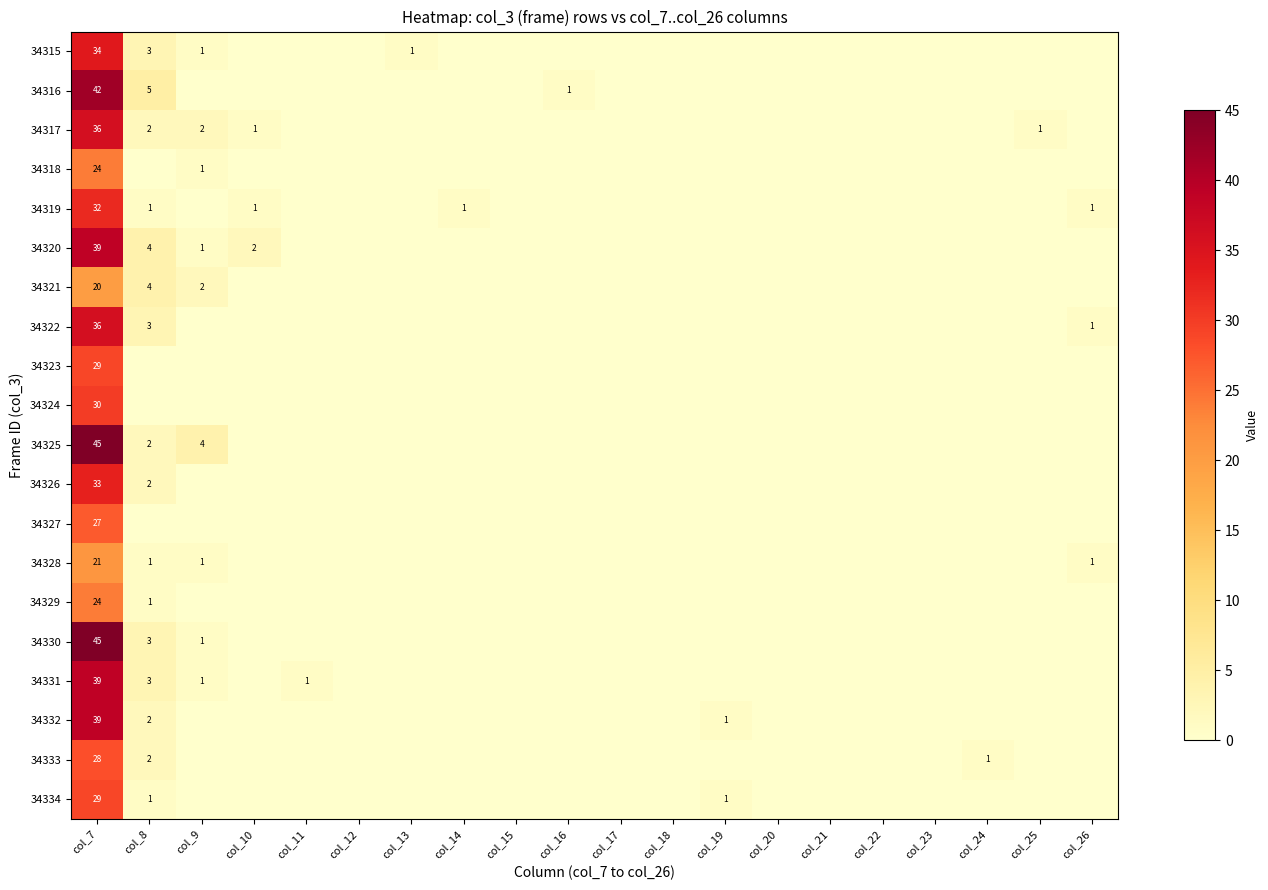

What is the difference between the highest and lowest values at col_10?

2